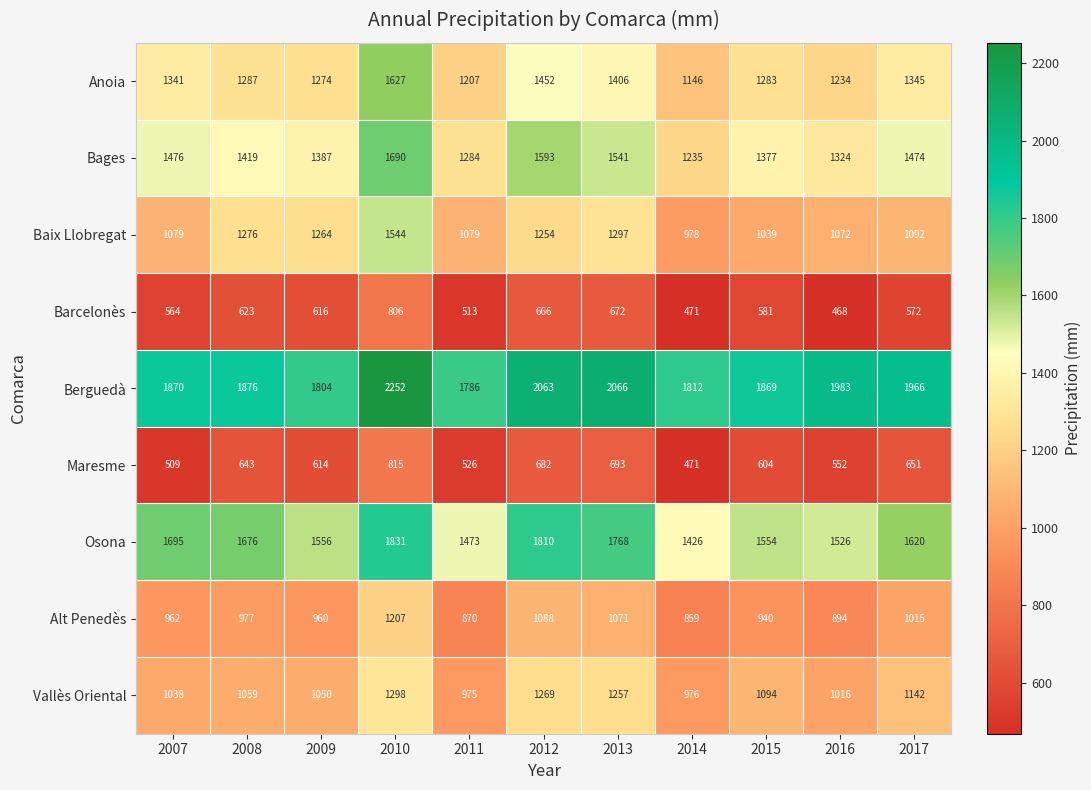

At which label does Baix Llobregat first exceed 1092?

2008